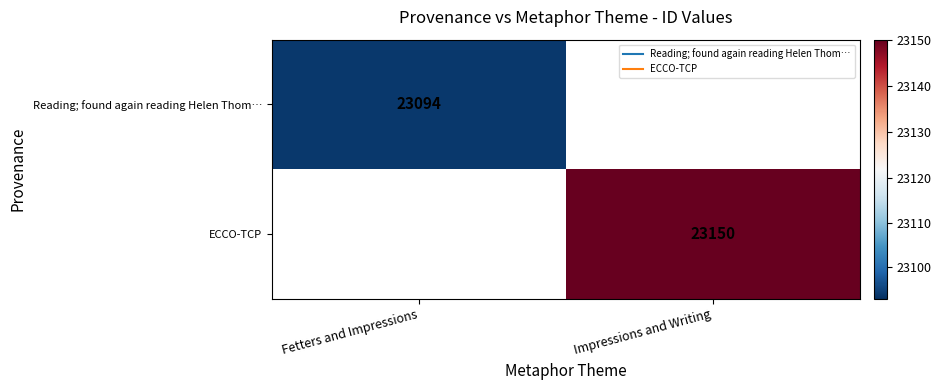

True or false: ECCO-TCP has a value of 23150.0 at Impressions and Writing.

True